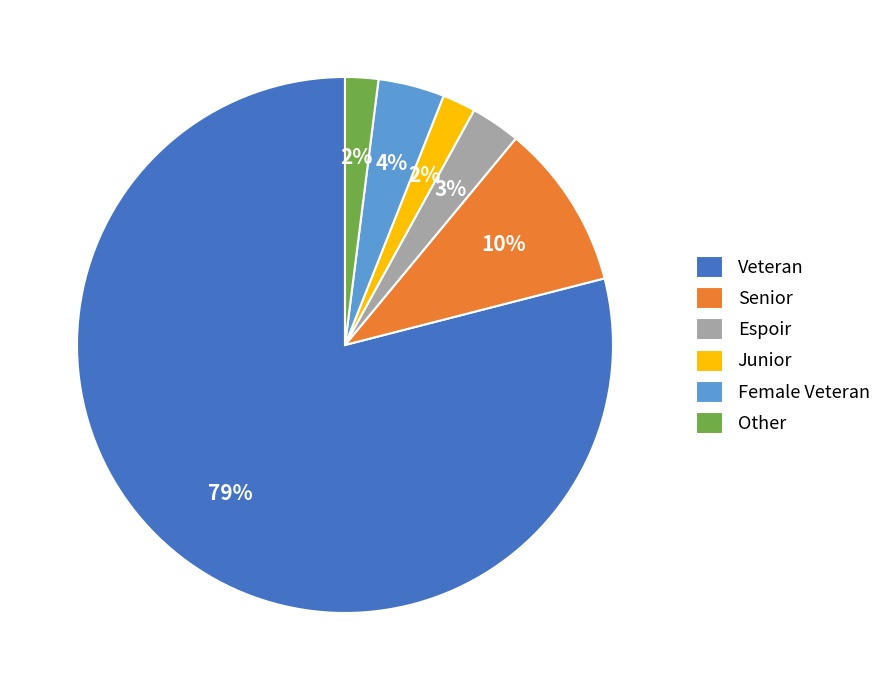

Which category has the biggest portion of the pie?

Veteran